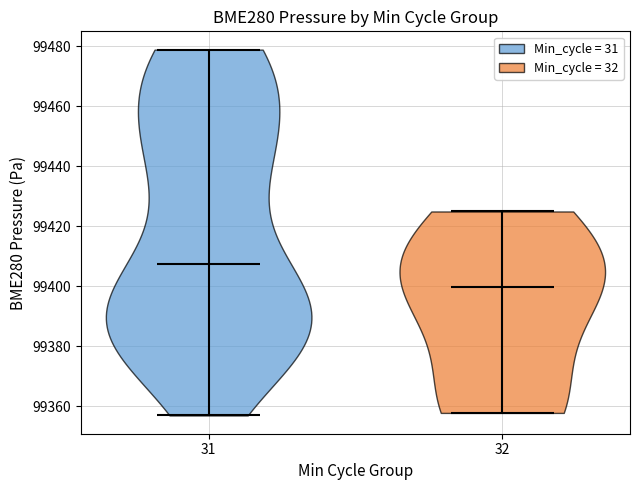

Reading left to right, read every violin against the y-axis: where its median line is, and the lowest and highest points it reaches. The values are not printed on the chart, so give them approximately, as read against the axis.

31: median line 99408, lowest point 99358, highest point 99478
32: median line 99400, lowest point 99358, highest point 99424